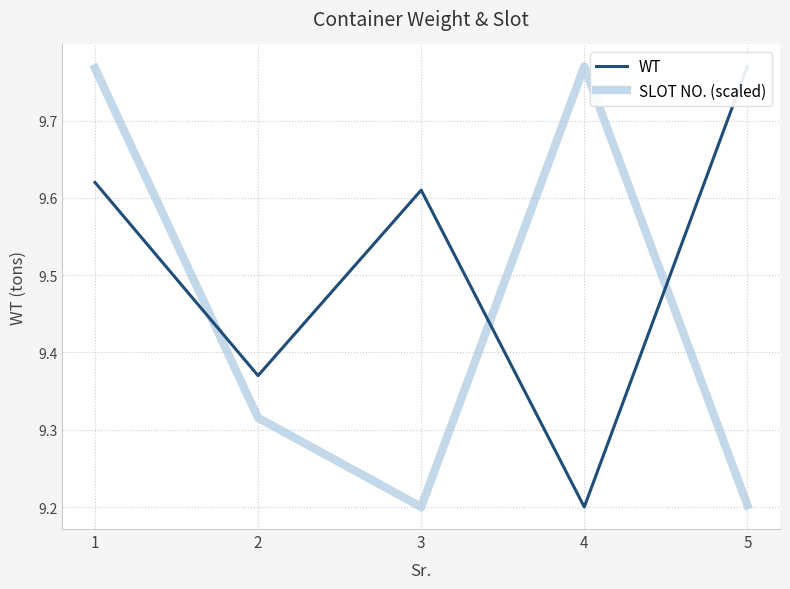

What is the difference between the WT values at 3 and 2?

0.2